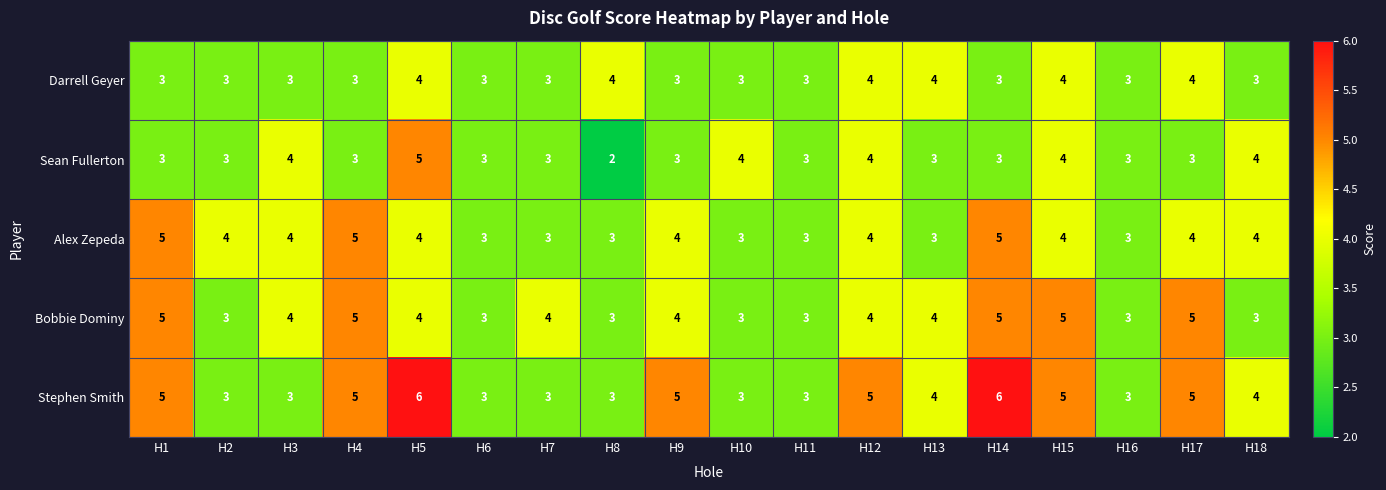

Count the Bobbie Dominy values in the range 3 to 5.

18